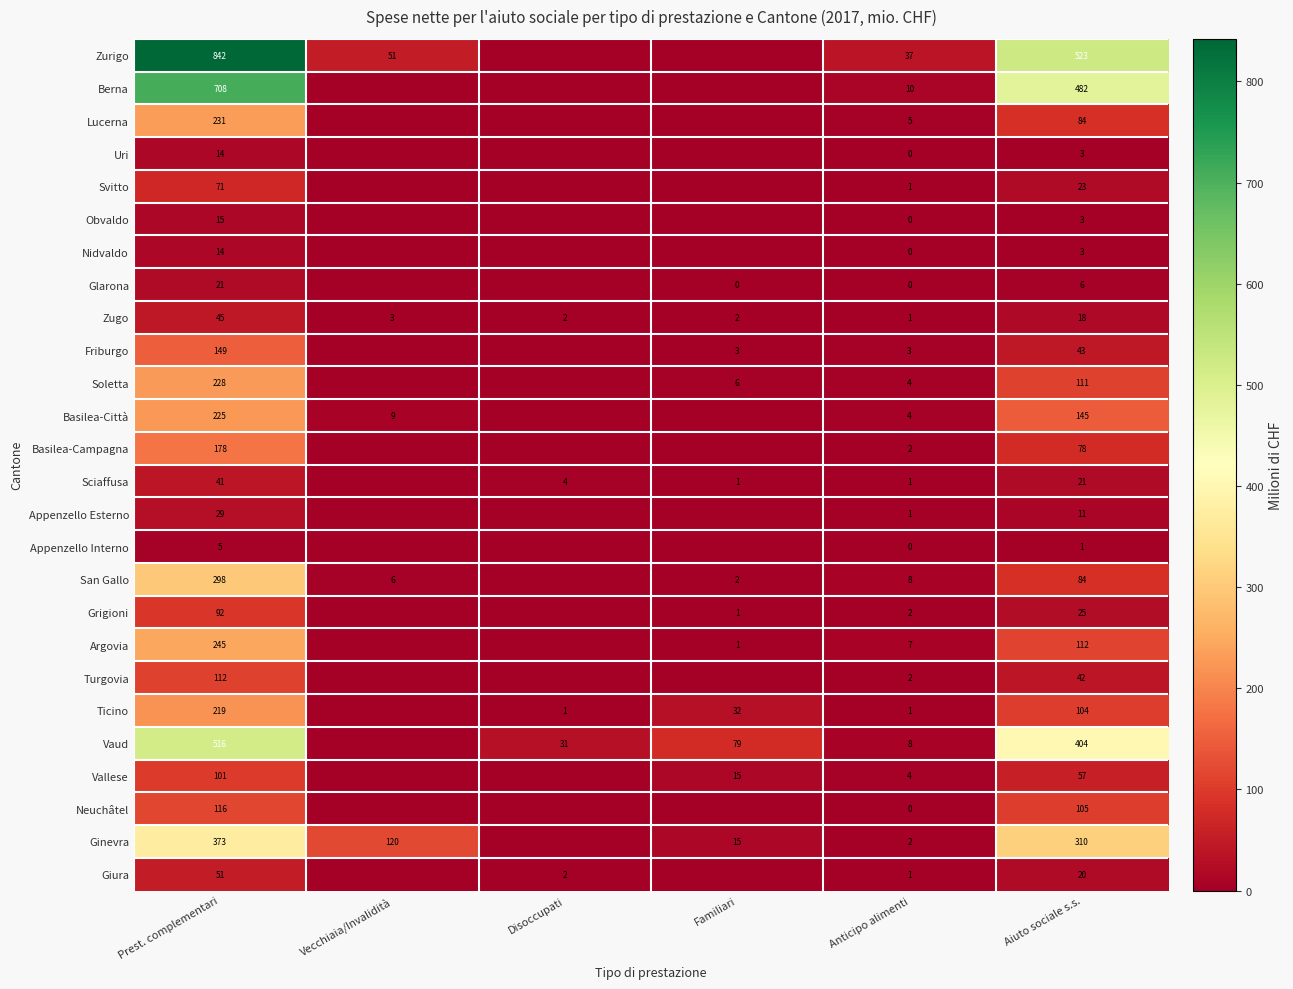

The Soletta series shows 54.2 at Prest. complementari. True or false?

False